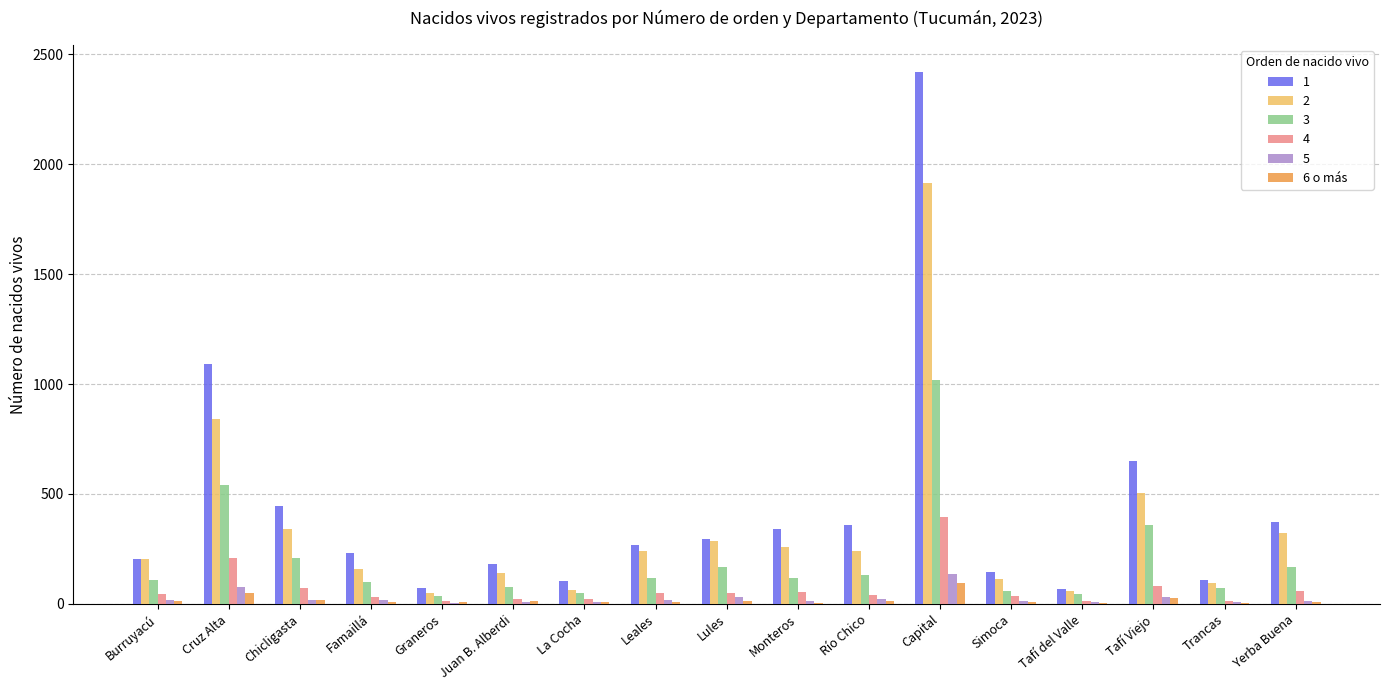

The 2 series shows 97 at Río Chico. True or false?

False